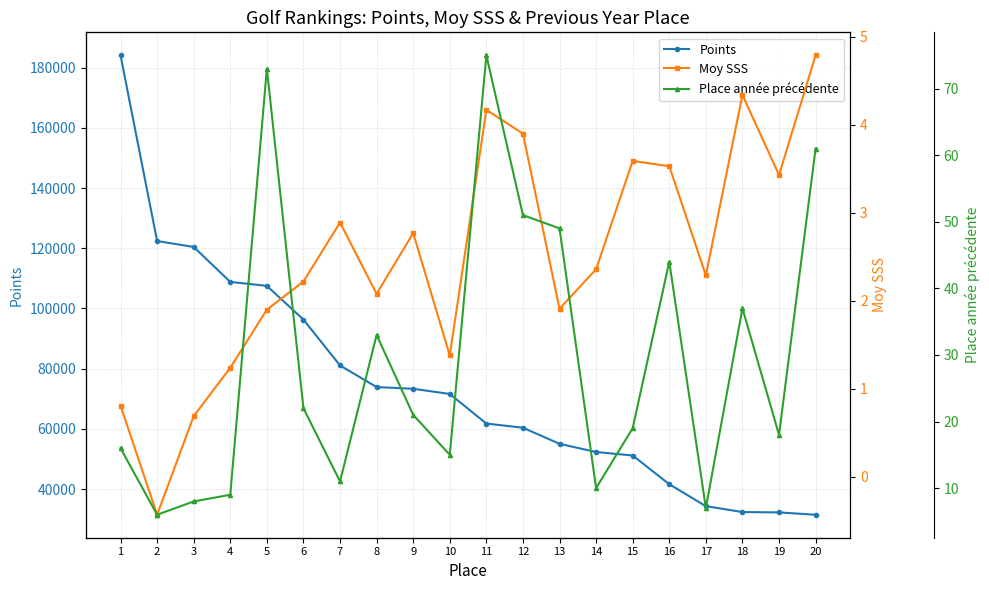

What is the smallest value displayed?

-0.4